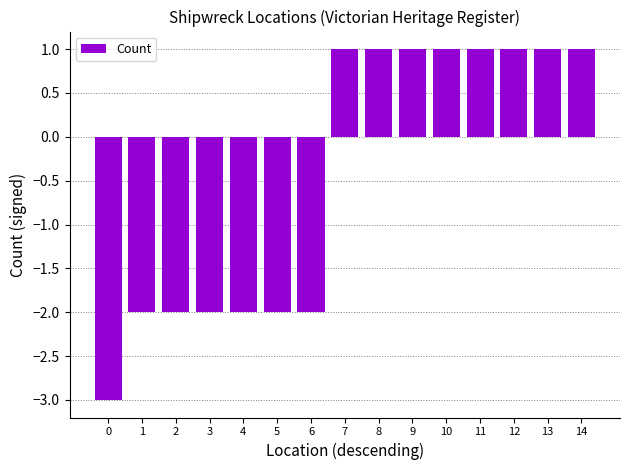

What is the approximate value at 7?

1